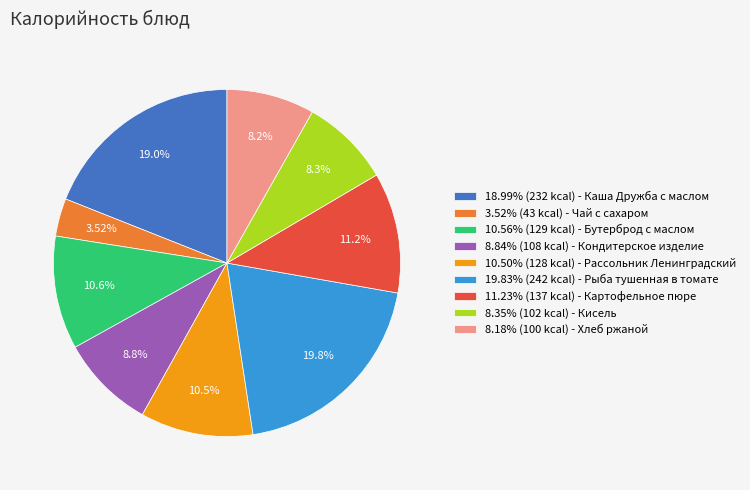

Is the sum of 10.56% (129 kcal) - Бутерброд с маслом and 8.35% (102 kcal) - Кисель greater than half?

No